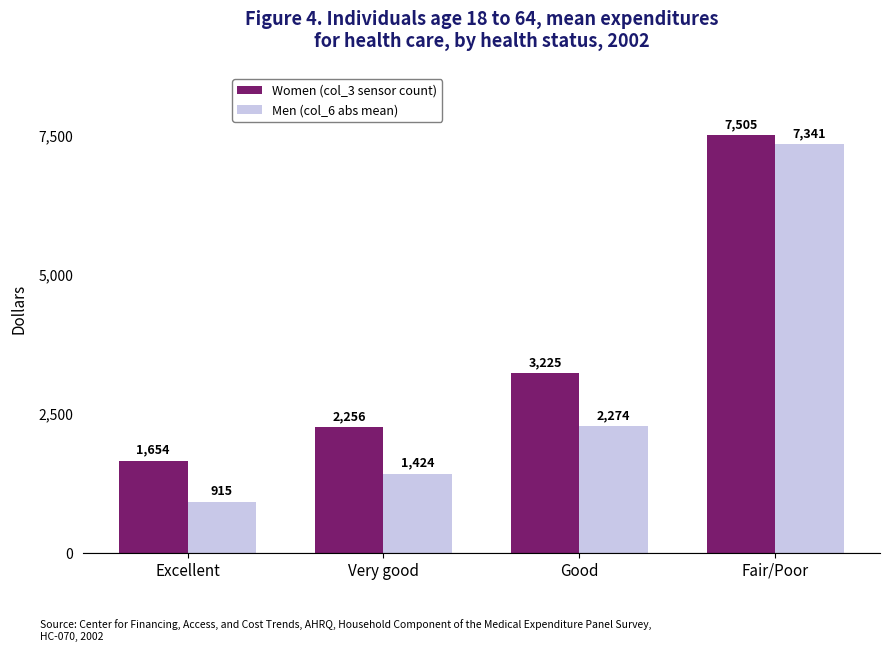

Rank the series at Very good from highest to lowest value.

Women (col_3 sensor count), Men (col_6 abs mean)